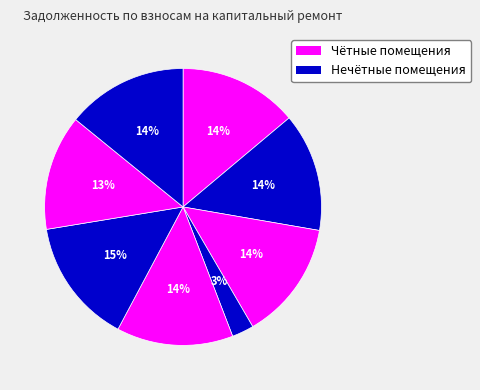

How many slices are in this pie chart?

8